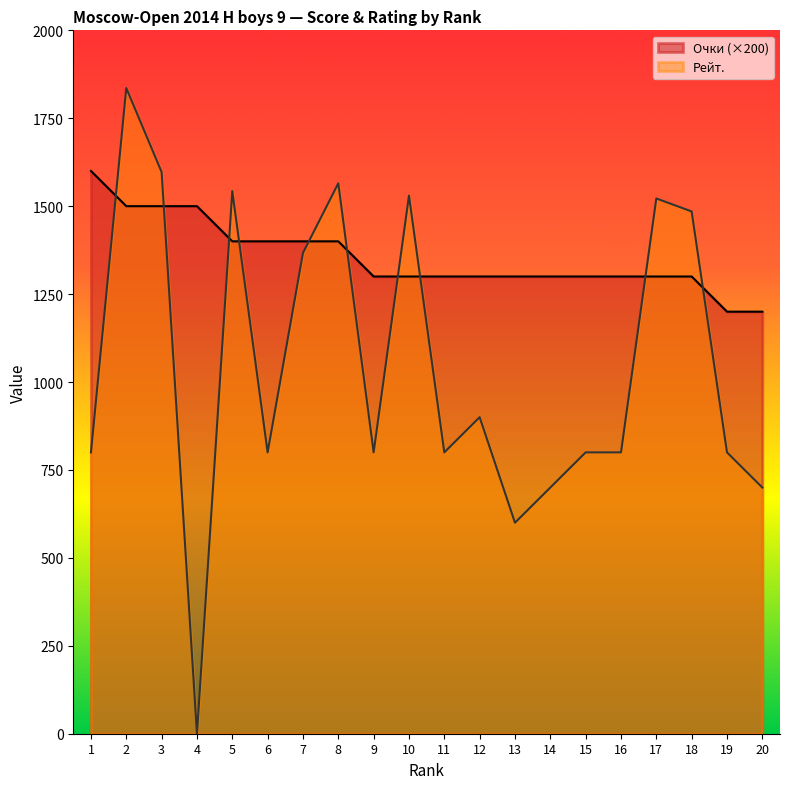

What is the total value across all series at 17?

2822